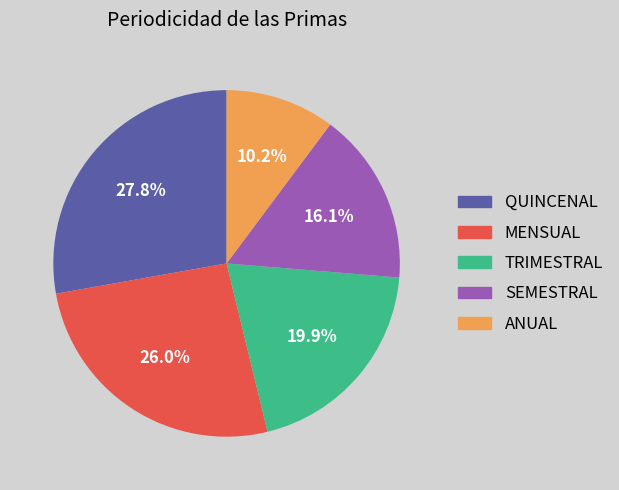

Approximately how many times larger is the value at QUINCENAL compared to TRIMESTRAL?

1.4